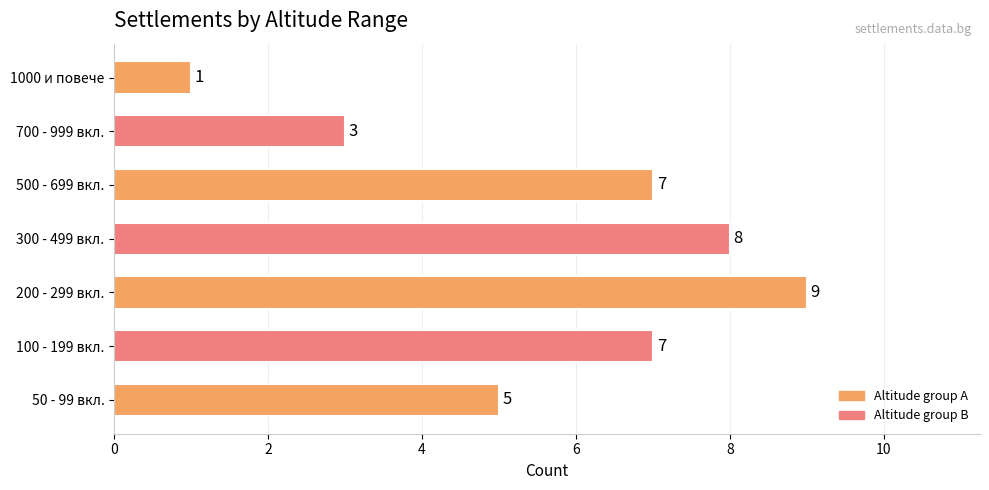

What is the change in value from 50 - 99 вкл. to 500 - 699 вкл.?

+2